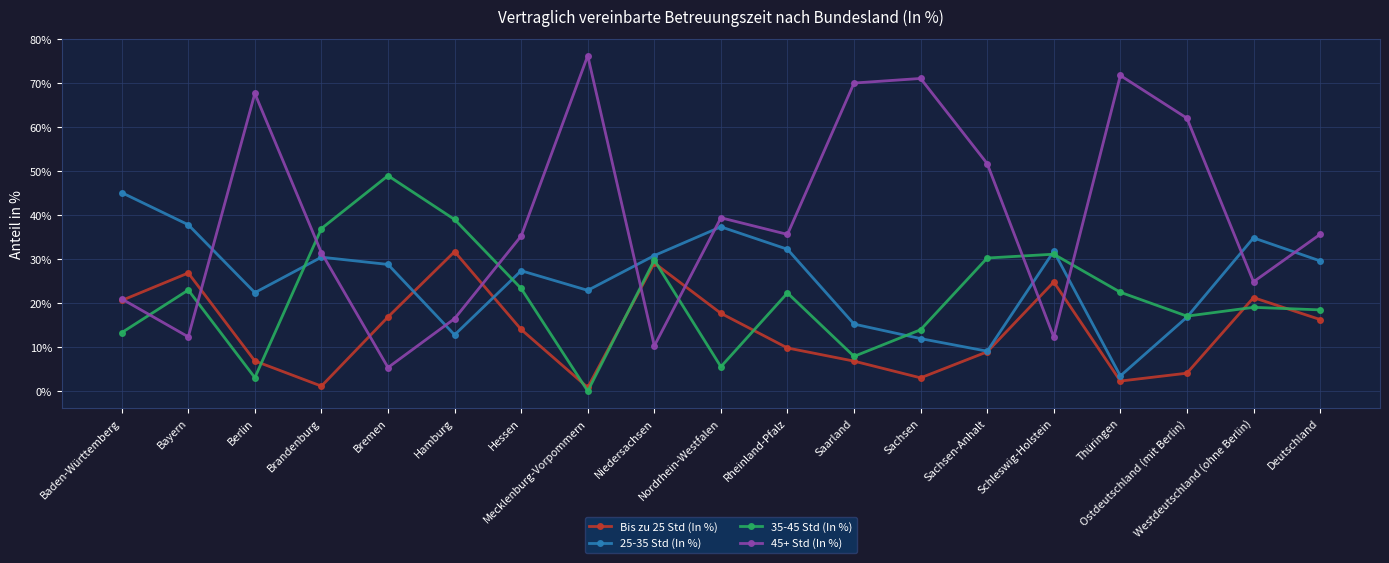

What is the total value across all series at Brandenburg?

100.0